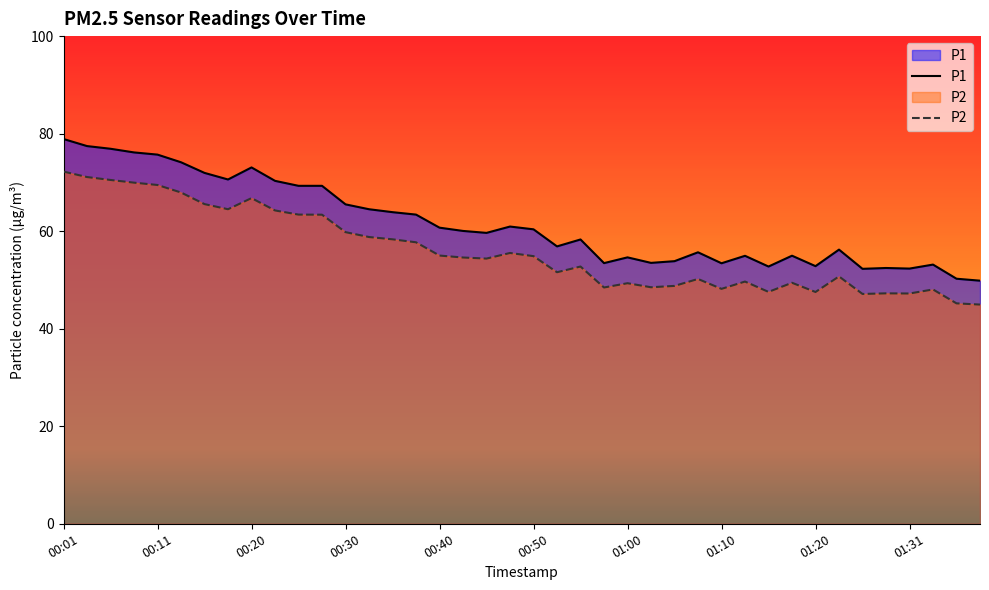

What are all the series names shown in the legend?

P1, P2